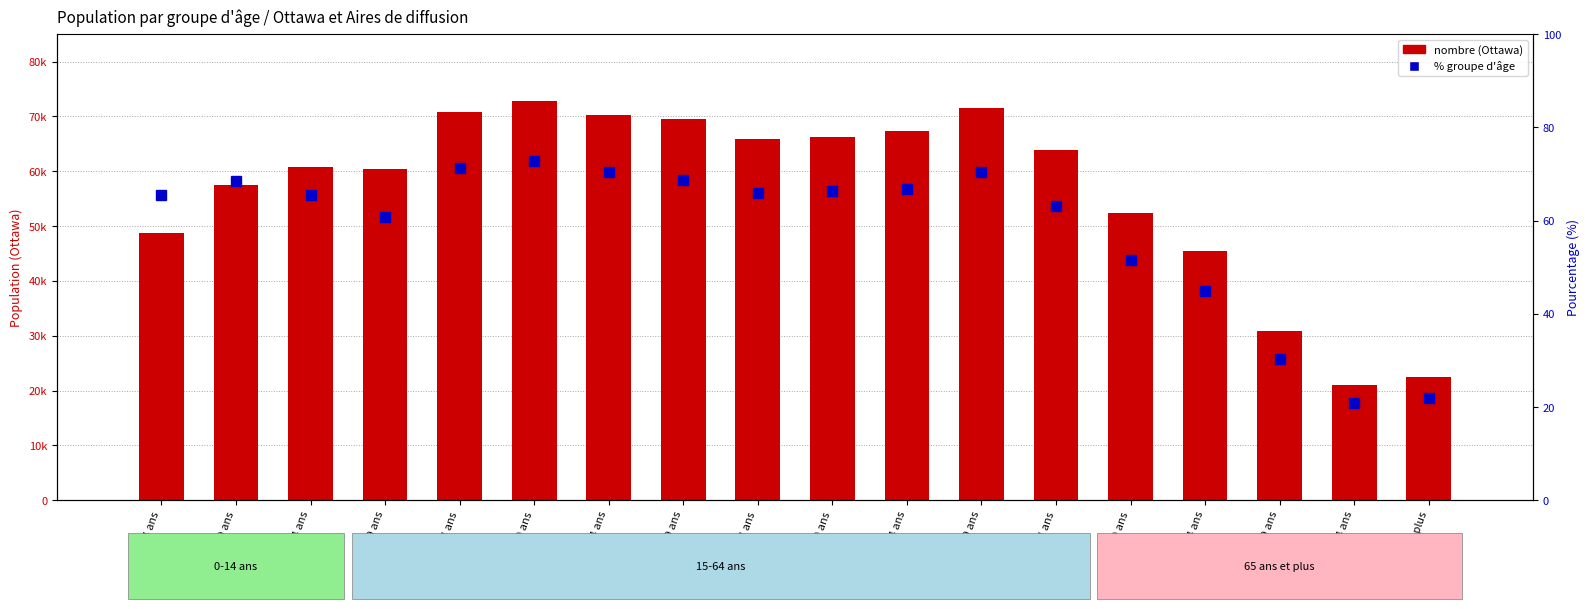

List the series in order of their overall mean, lowest first.

% groupe d'âge, Ottawa - nombre